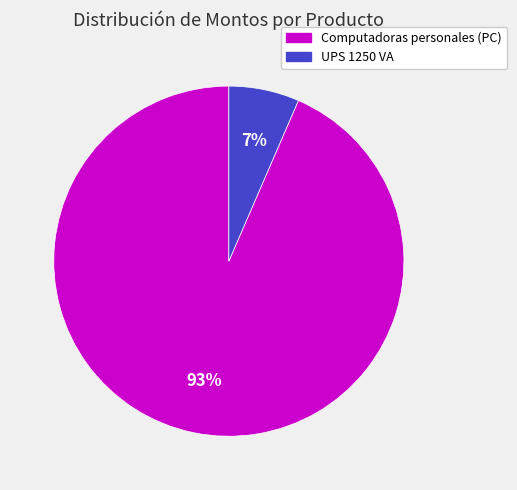

Count the number of slices in the pie.

2